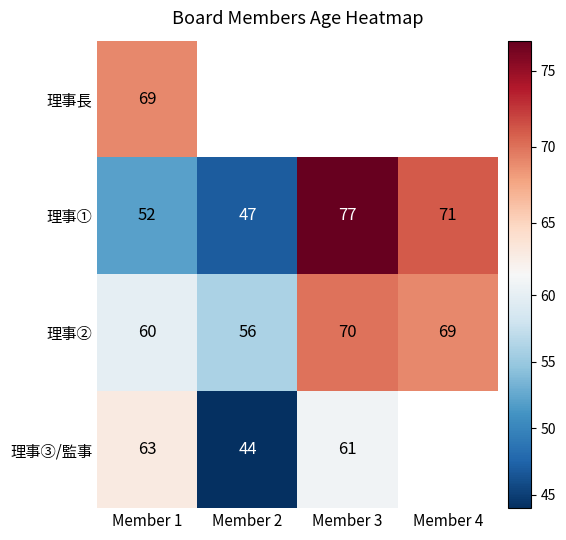

True or false: 理事① has a value of 32 at Member 1.

False